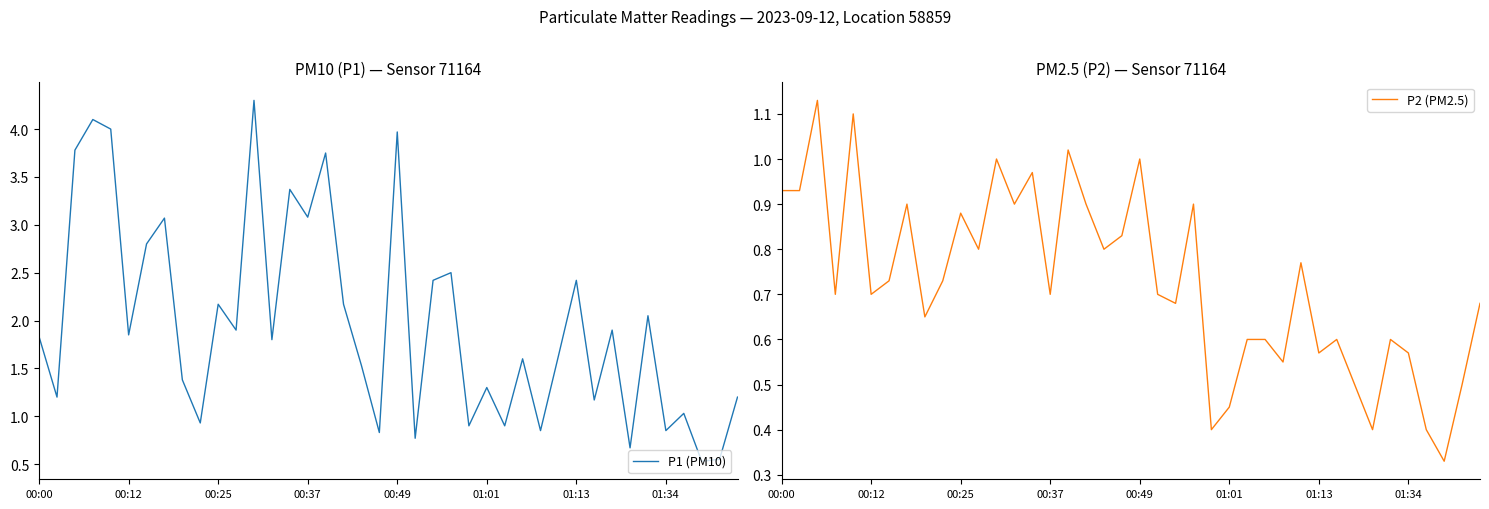

True or false: P1 (PM10) has a value of 4.0 at 00:49.

True